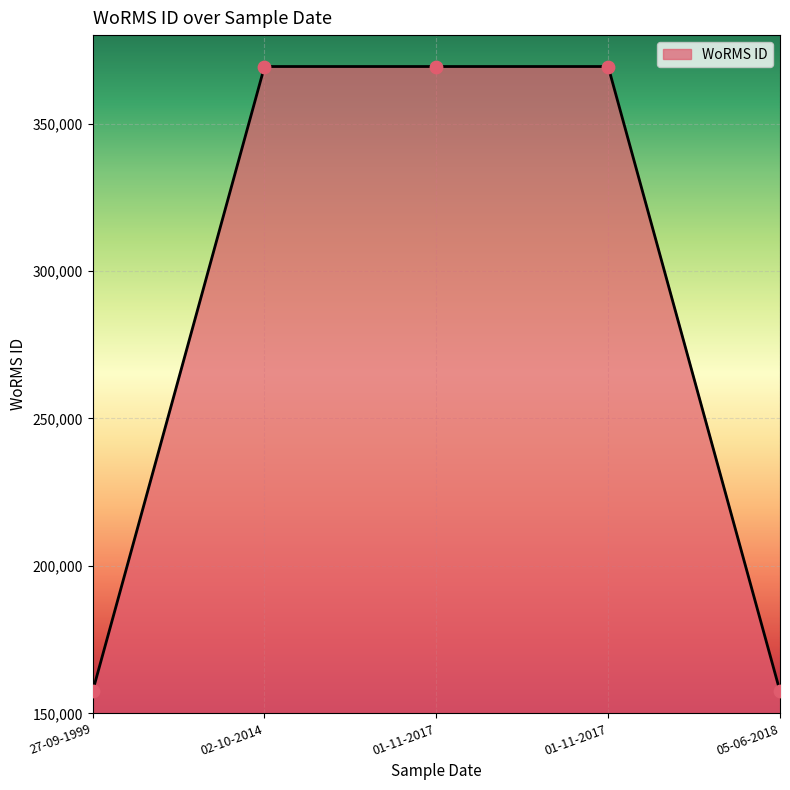

What is the ratio of the value at 02-10-2014 to the value at 05-06-2018?

2.3